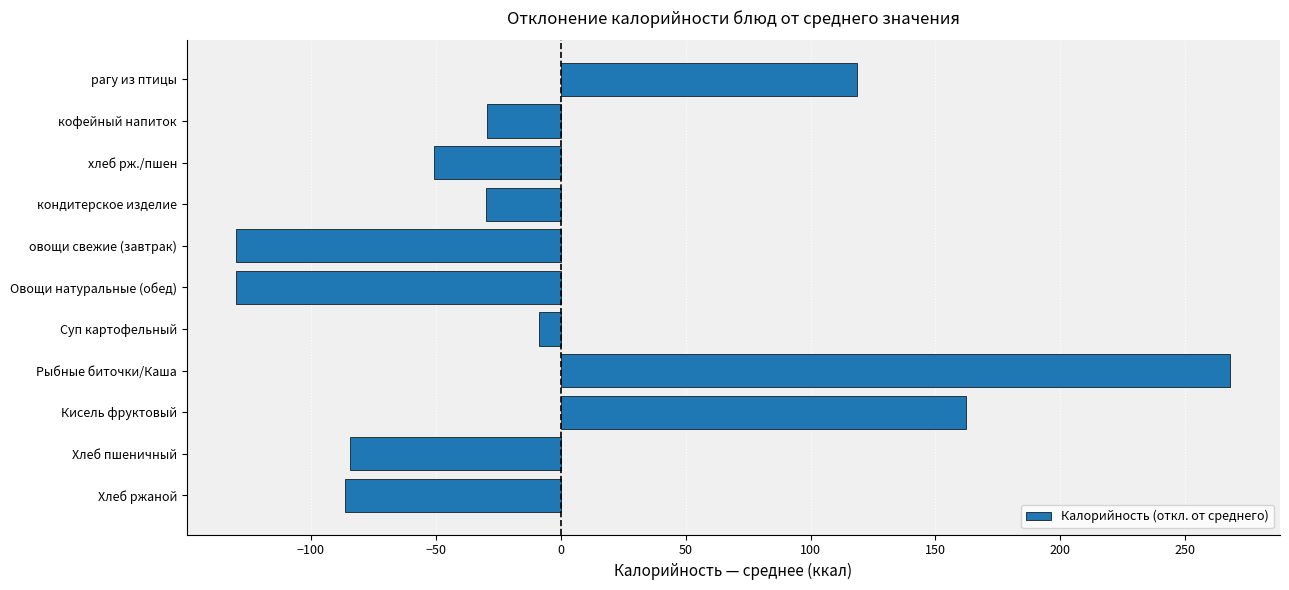

Where is the data nearest to the value 69?

рагу из птицы